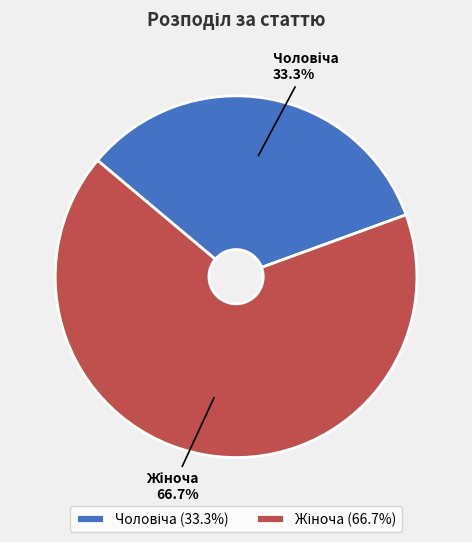

Is there any slice that represents more than half of the pie?

Yes